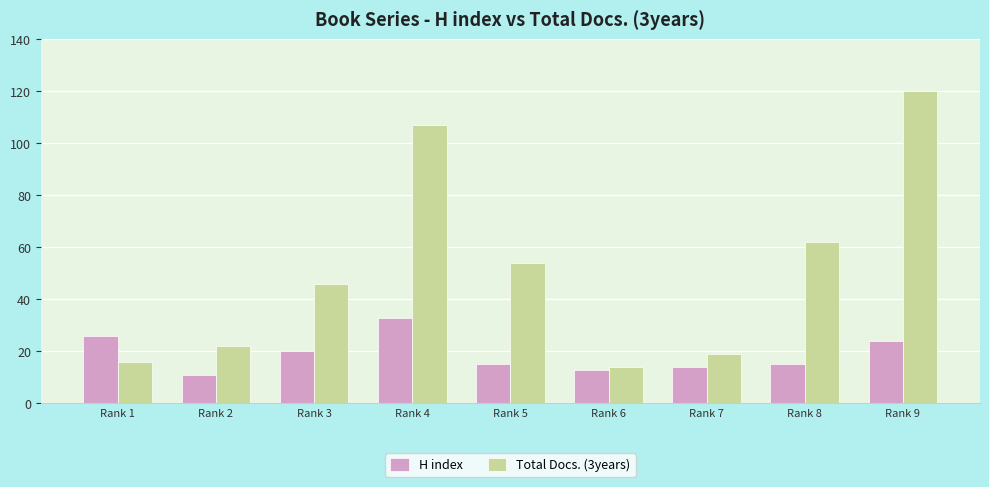

What is the average value of the Total Docs. (3years) series?

51